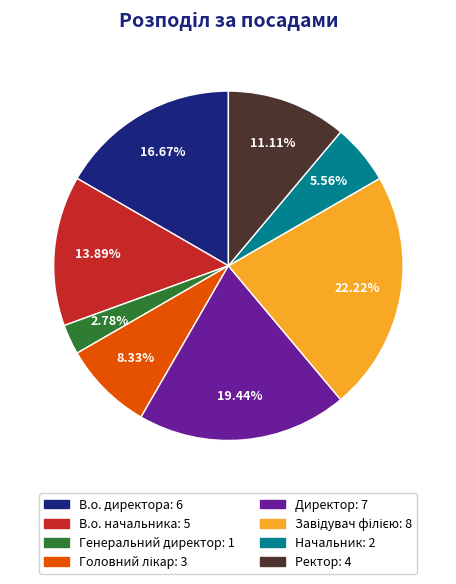

True or false: Ректор accounts for 11% of the total.

True